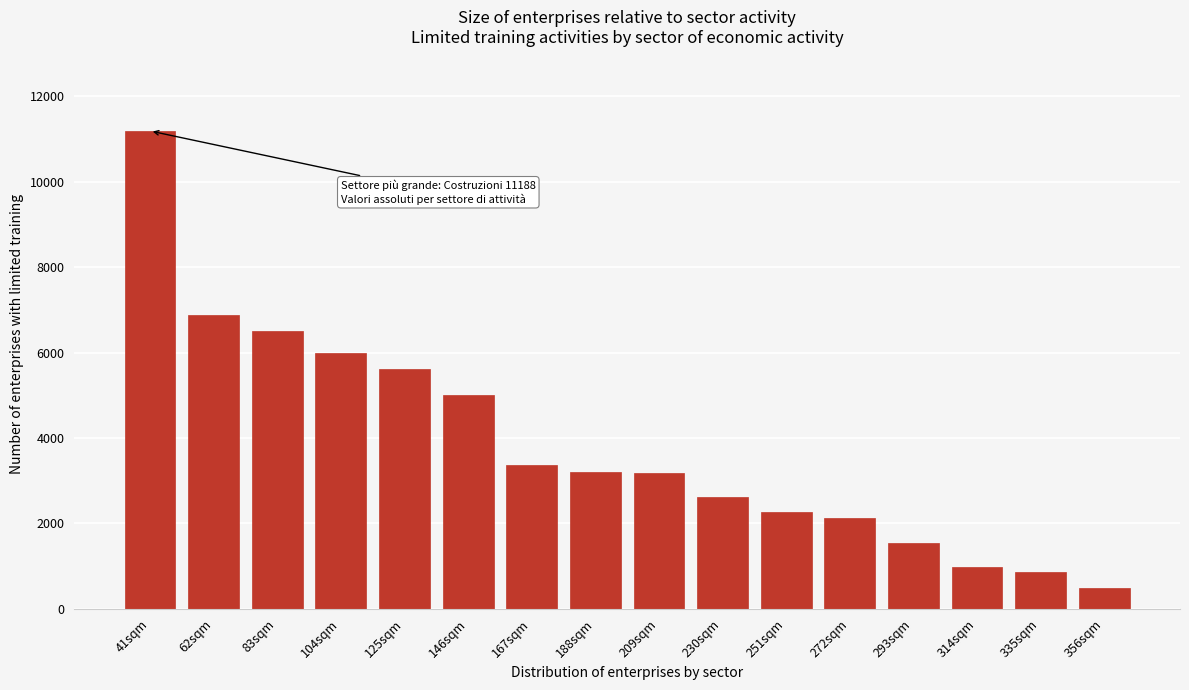

Approximately how many times larger is the value at 146sqm compared to 83sqm?

0.8